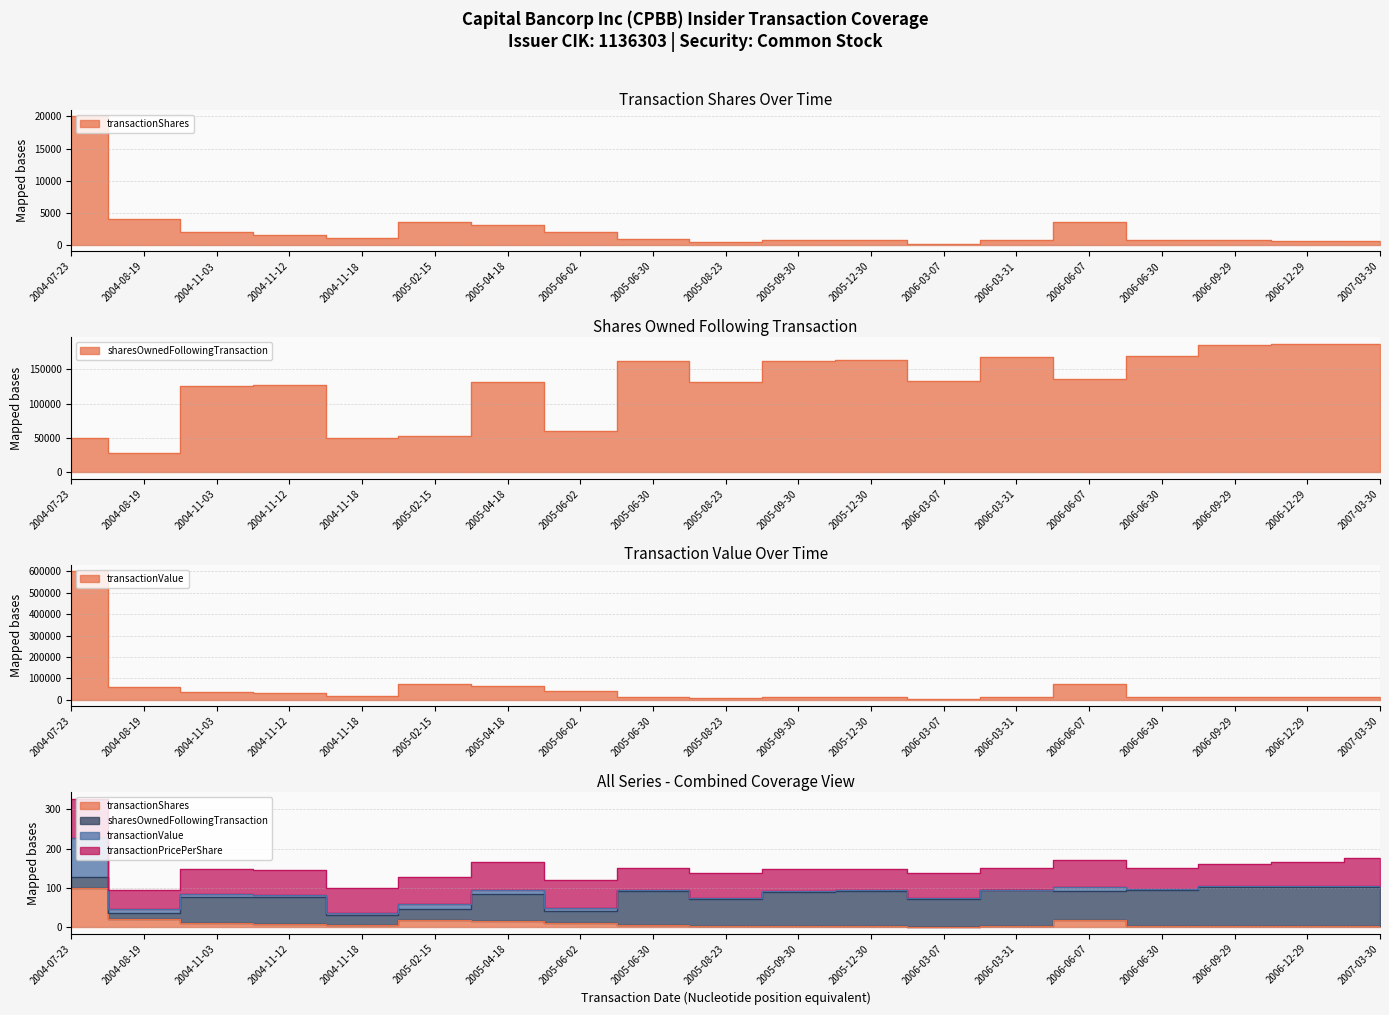

List the series in order of their peak value, lowest first.

transactionShares, sharesOwnedFollowingTransaction, transactionValue